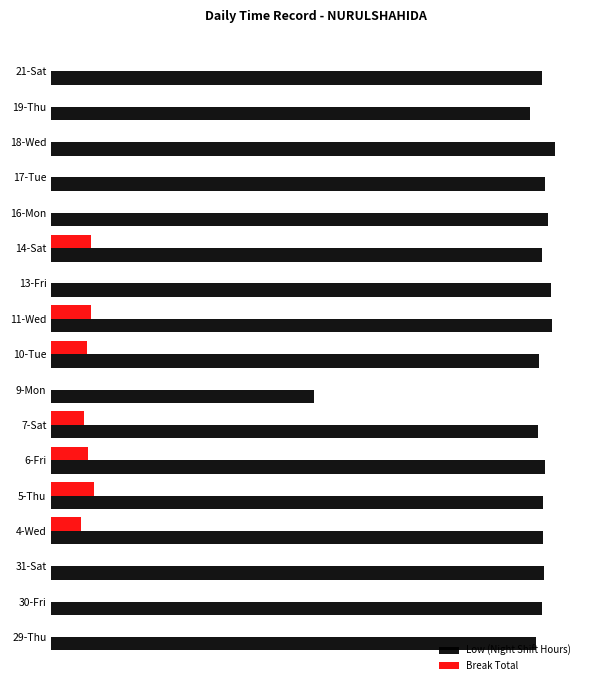

What are all the series names shown in the legend?

Low (Night Shift Hours), Break Total